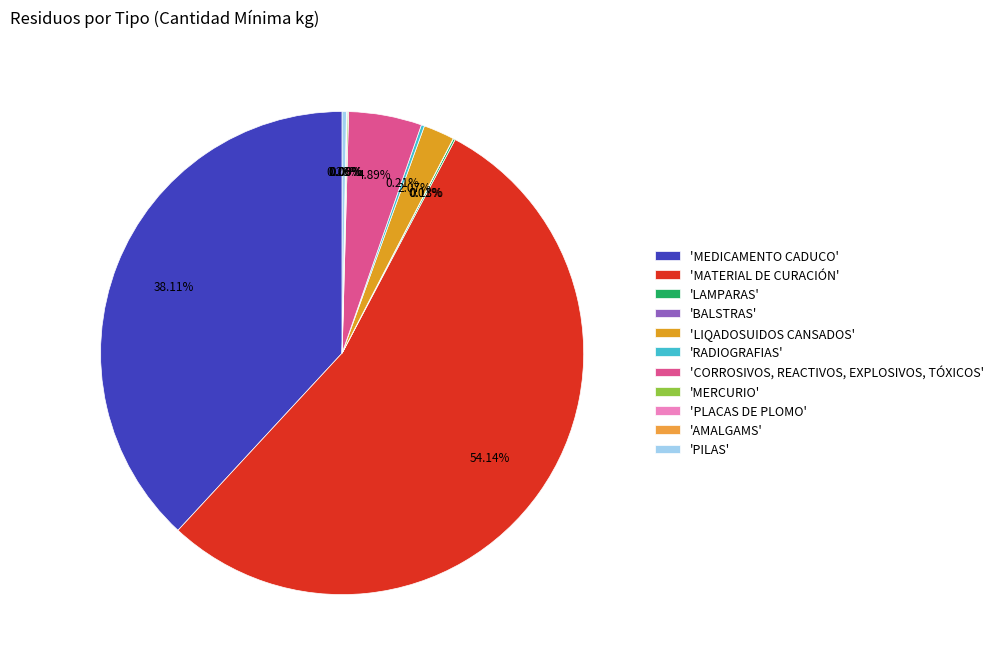

What is the largest slice in the pie chart?

'MATERIAL DE CURACIÓN'